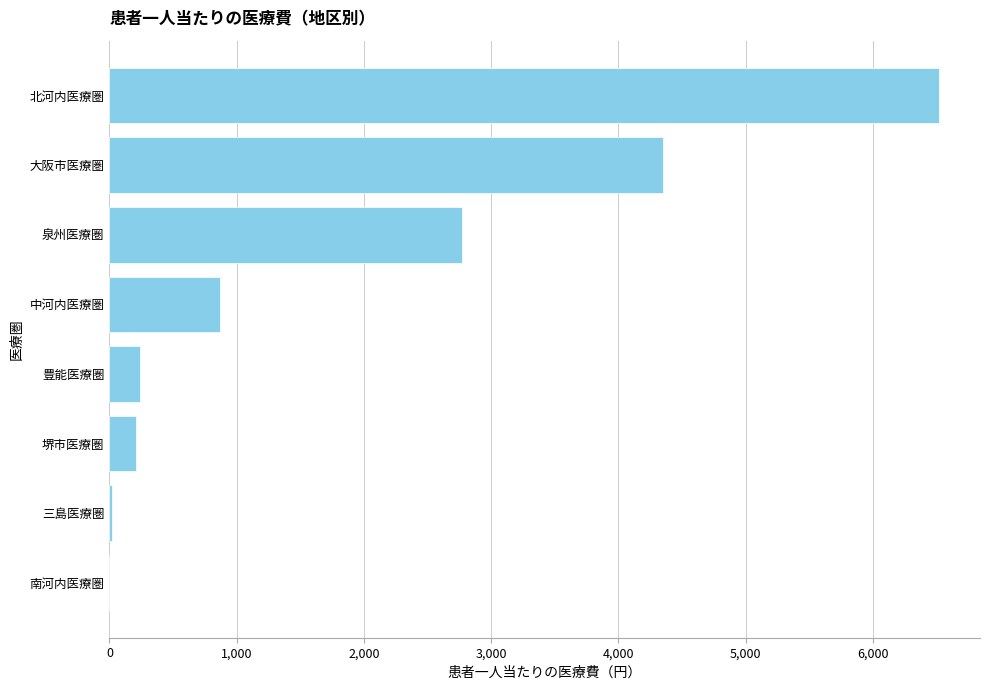

Are the bars horizontal?

Yes